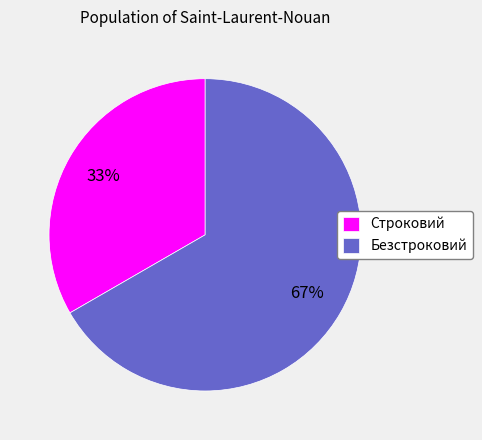

To the nearest percent, what is the combined percentage of Строковий and Безстроковий?

100%